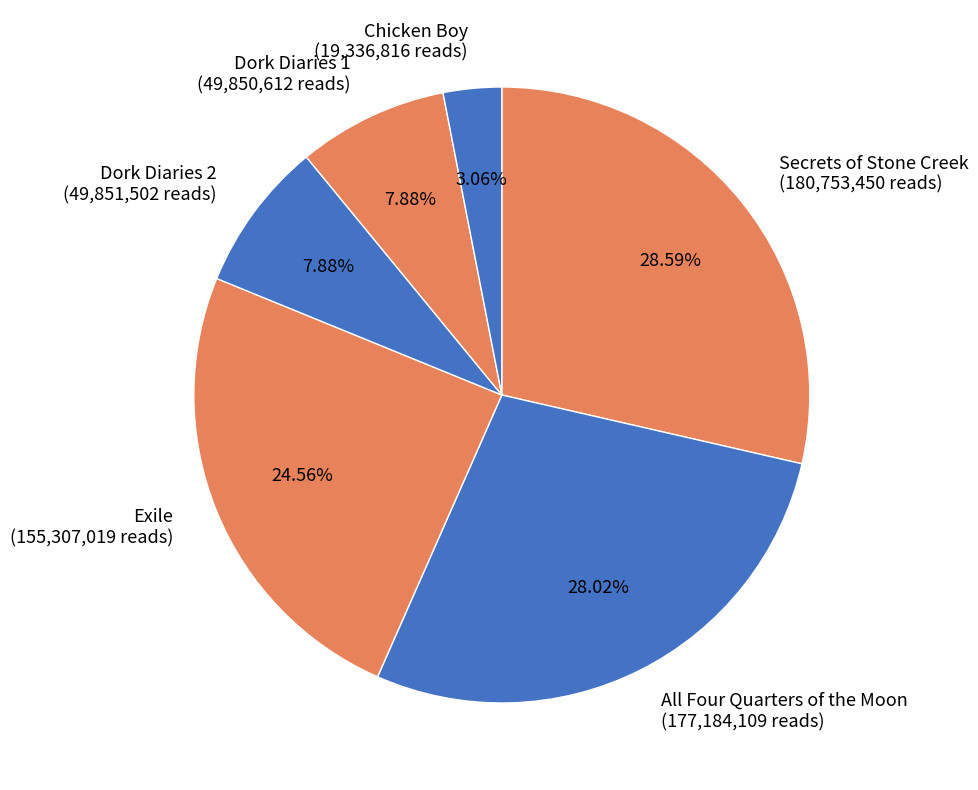

Which slice is the largest?

Secrets of Stone Creek